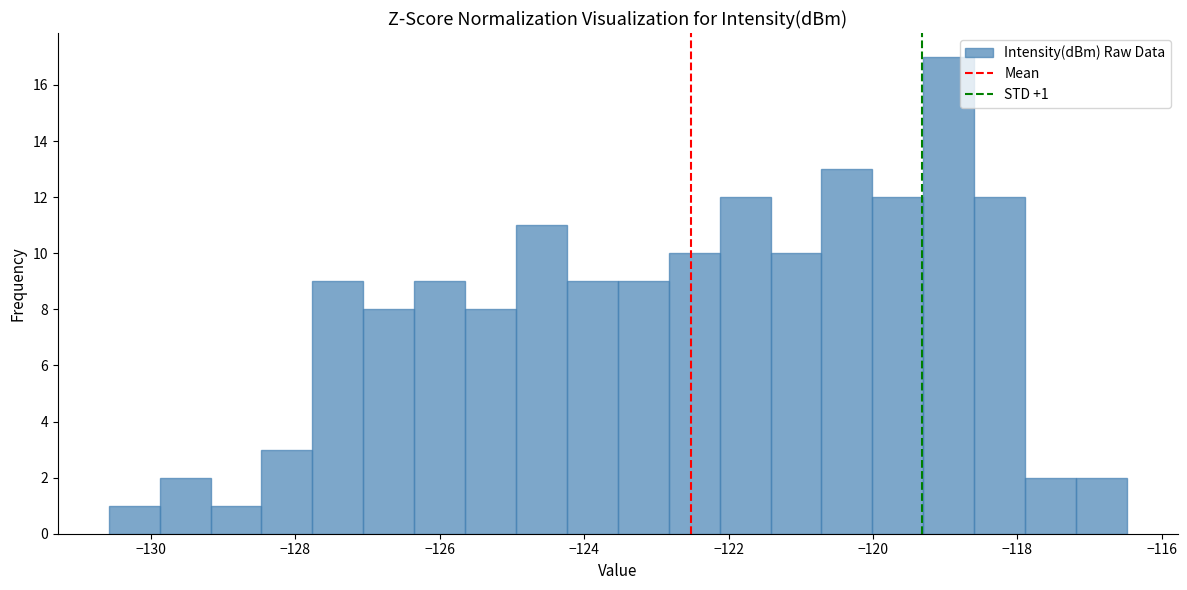

Around what value on the x-axis is the tallest bar? Give the approximate position of its centre, as read against the axis.

-119.0